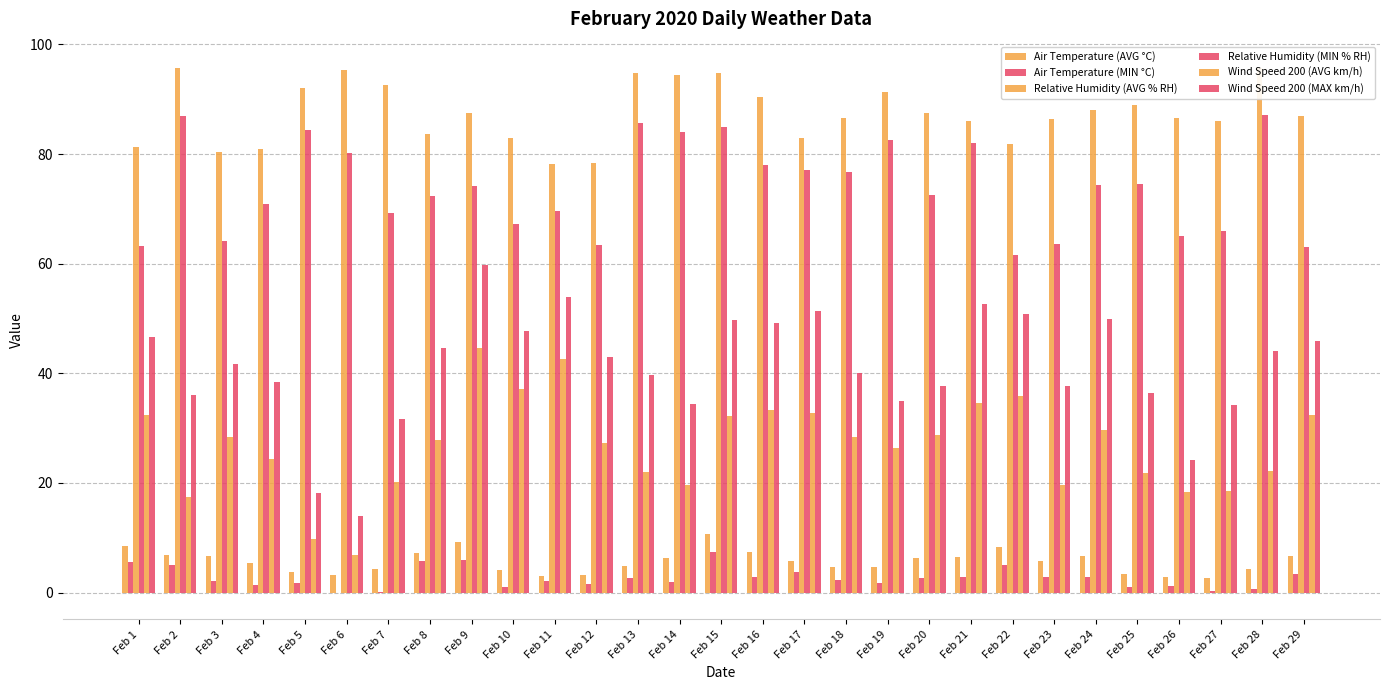

How many bars are there in each group?

6